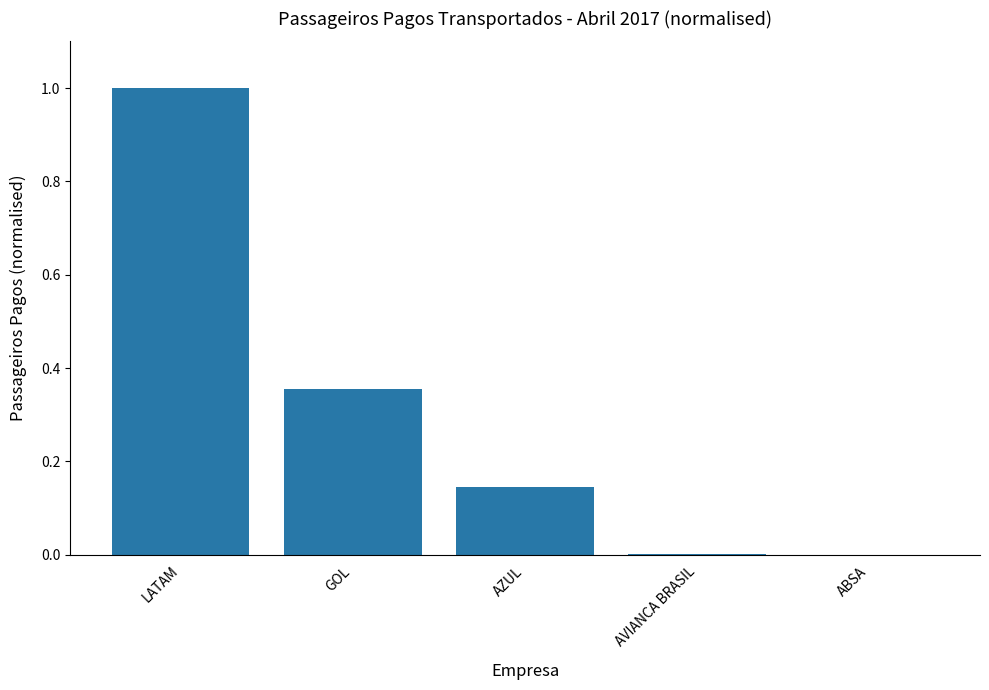

What value does the data have at LATAM?

1.0